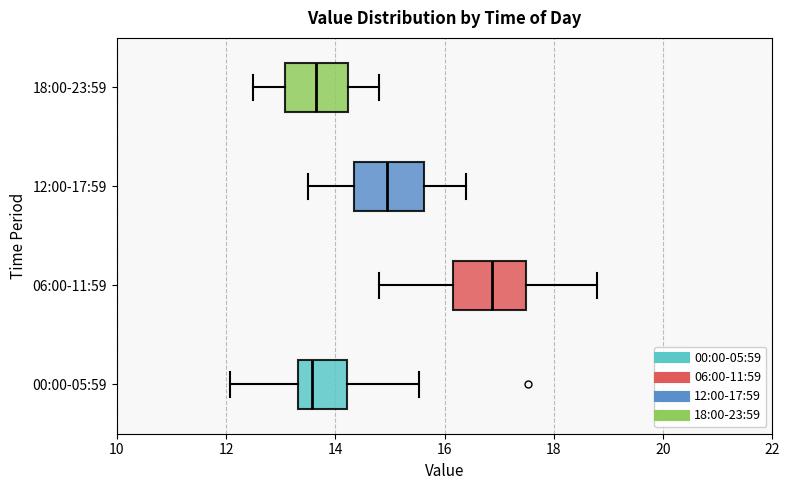

Reading bottom to top, transcribe this box plot: for each box, give where its median line is, the range the box spans, and where its two whiskers end, as read against the x-axis. The values are not printed on the chart, so give them approximately, as read against the axis.

00:00-05:59: median 13.6, box 13.4 to 14.2, whiskers 12.0 to 15.6
06:00-11:59: median 16.8, box 16.2 to 17.4, whiskers 14.8 to 18.8
12:00-17:59: median 15.0, box 14.4 to 15.6, whiskers 13.6 to 16.4
18:00-23:59: median 13.6, box 13.0 to 14.2, whiskers 12.6 to 14.8